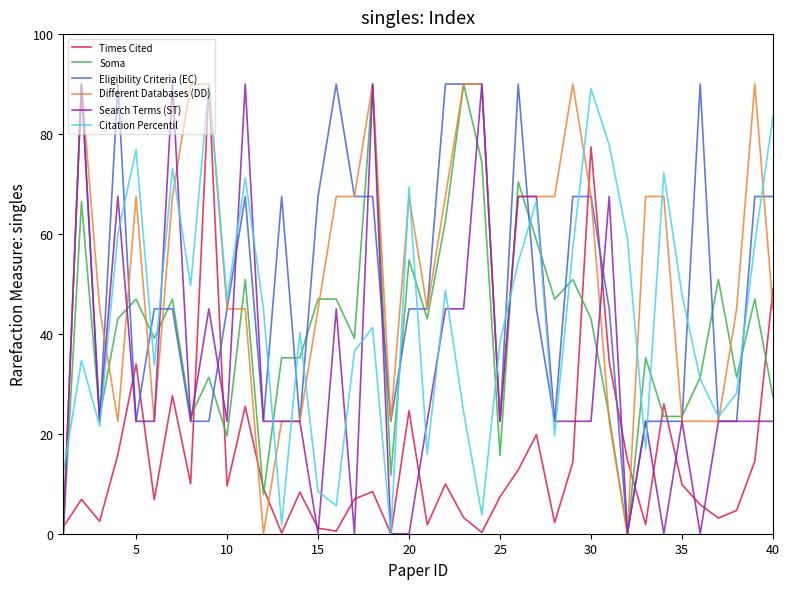

How many lines are shown in the chart?

6